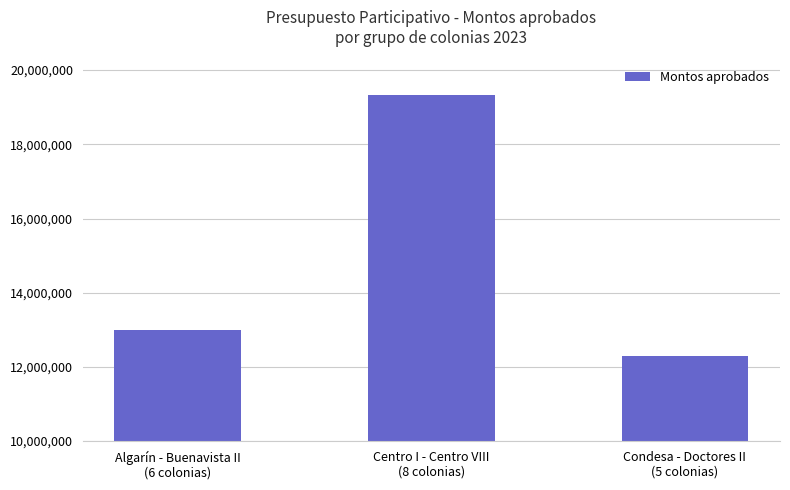

How many bars are there in total?

3